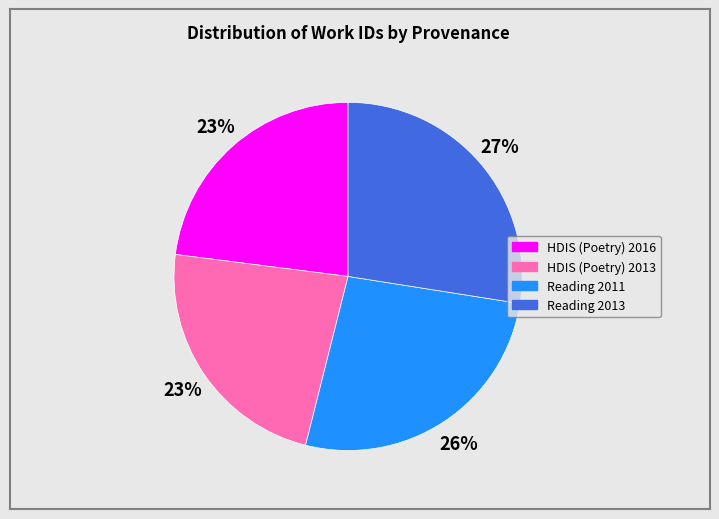

Is HDIS (Poetry) 2013 the majority of the pie?

No